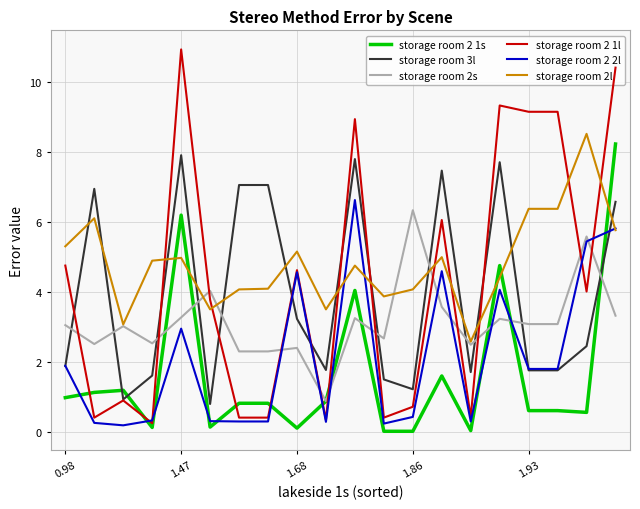

After their last crossing, which series has the higher values: storage room 2 1l or storage room 2 1s?

storage room 2 1l